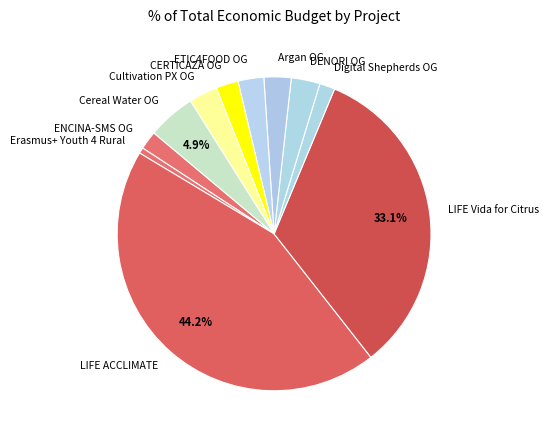

To the nearest percent, what portion does CERTICAZA OG represent?

2%